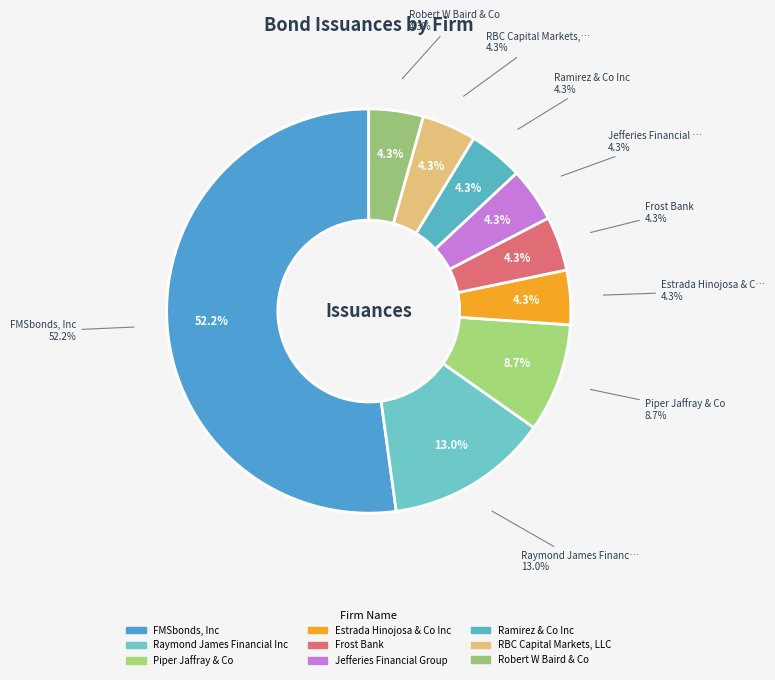

To the nearest percent, what is the combined percentage of Frost Bank and RBC Capital Markets, LLC?

9%